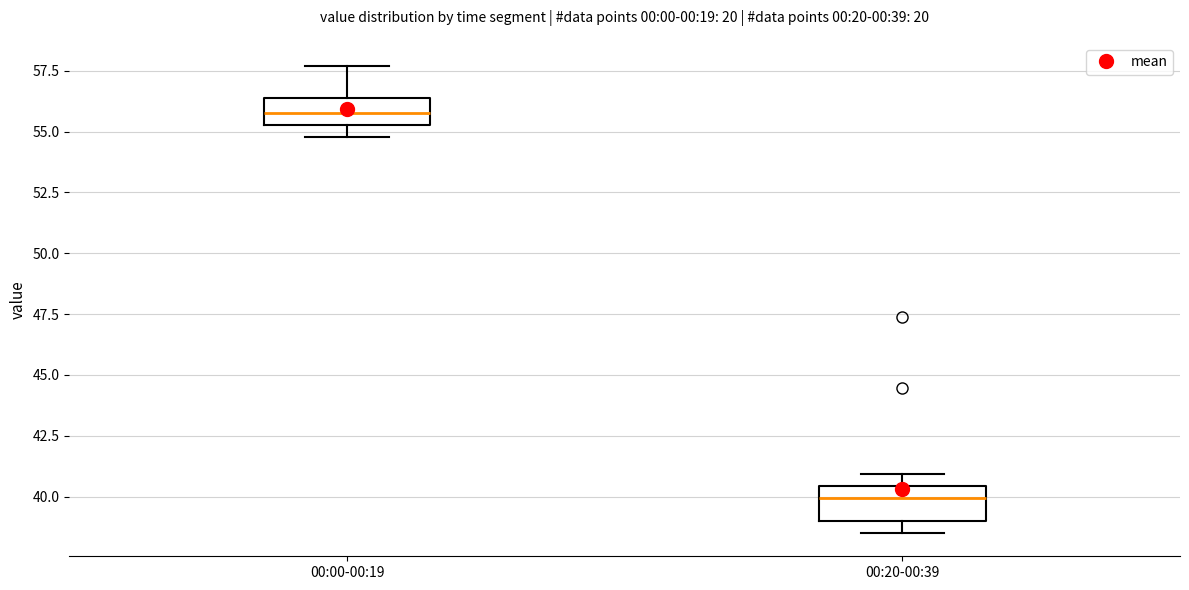

Which box's median line is the highest?

00:00-00:19